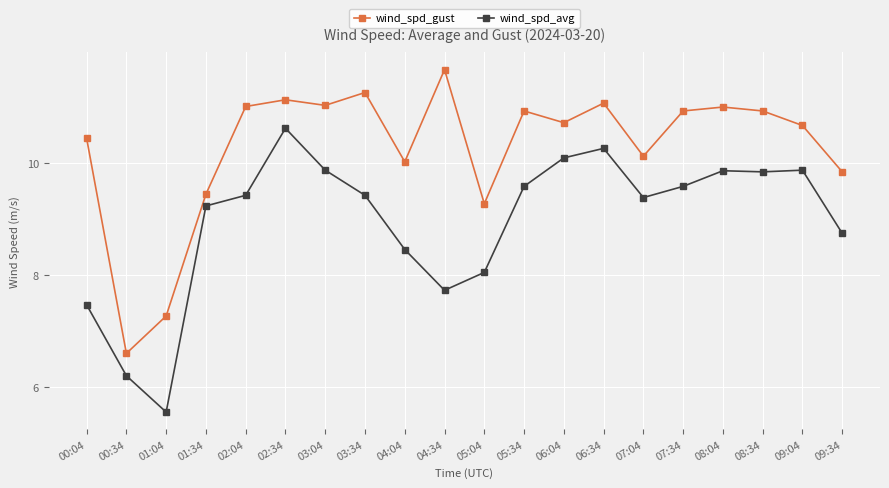

True or false: wind_spd_gust and wind_spd_avg cross at least once.

False